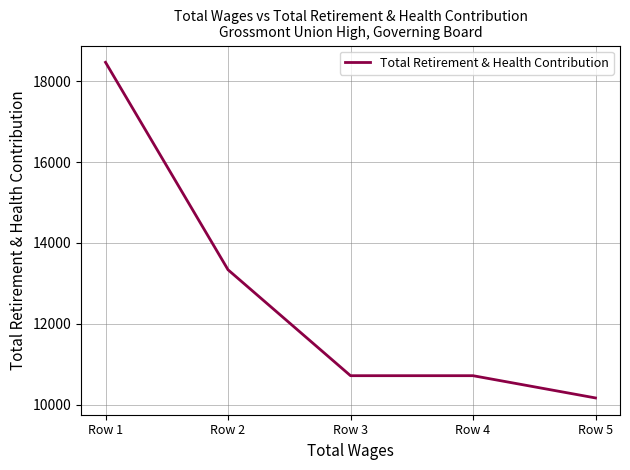

What is the ratio of the value at Row 2 to the value at Row 3?

1.2